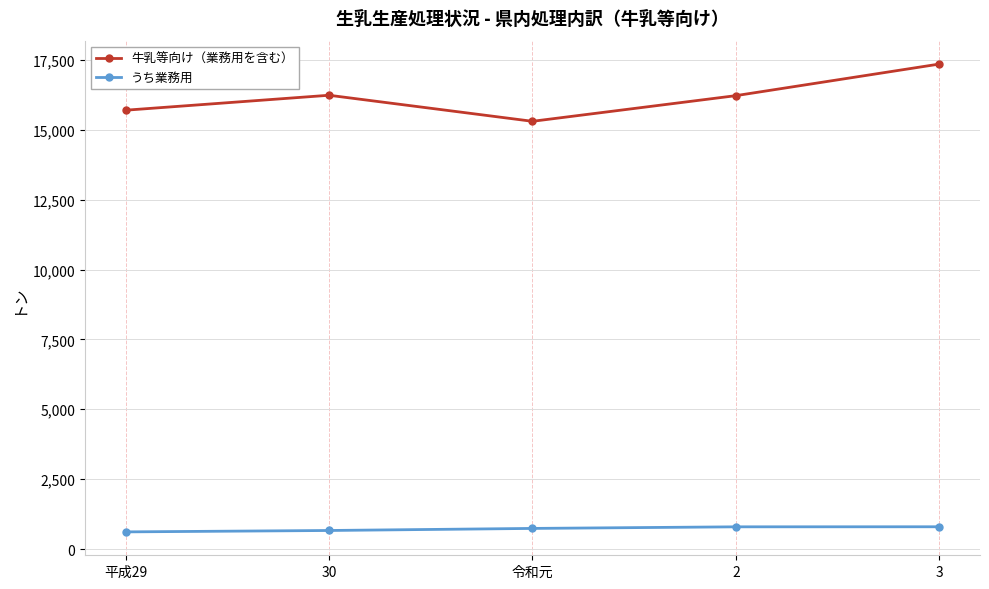

How many interior local peaks does the 牛乳等向け（業務用を含む） series have?

1